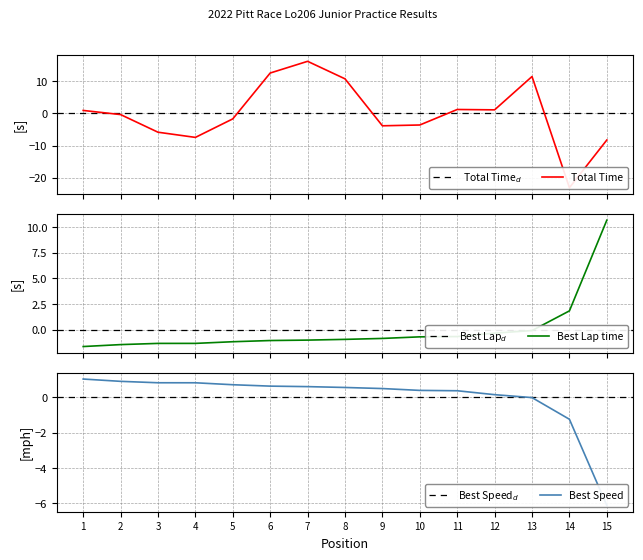

How many lines are shown in the chart?

3